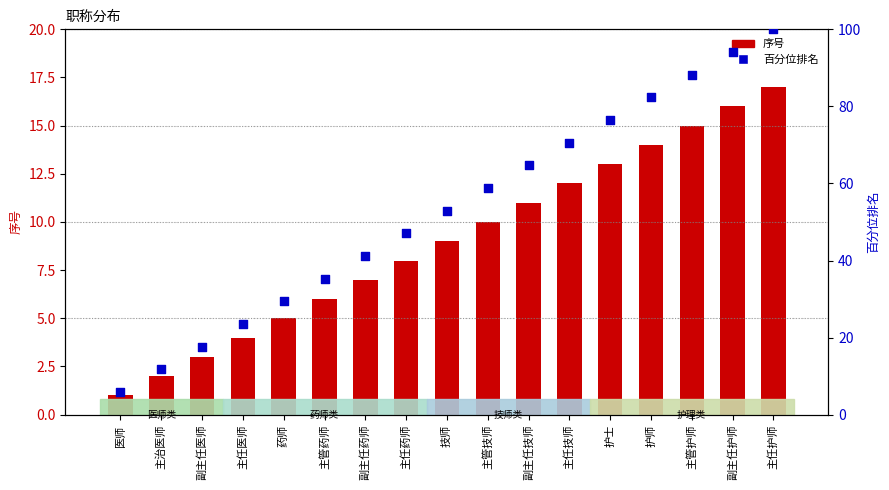

Which series has the widest spread of Y values?

百分位排名